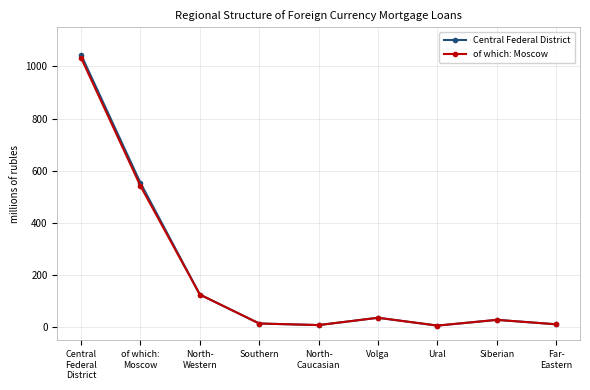

In of which: Moscow, how many points are lower than both neighbors (excluding endpoints)?

2